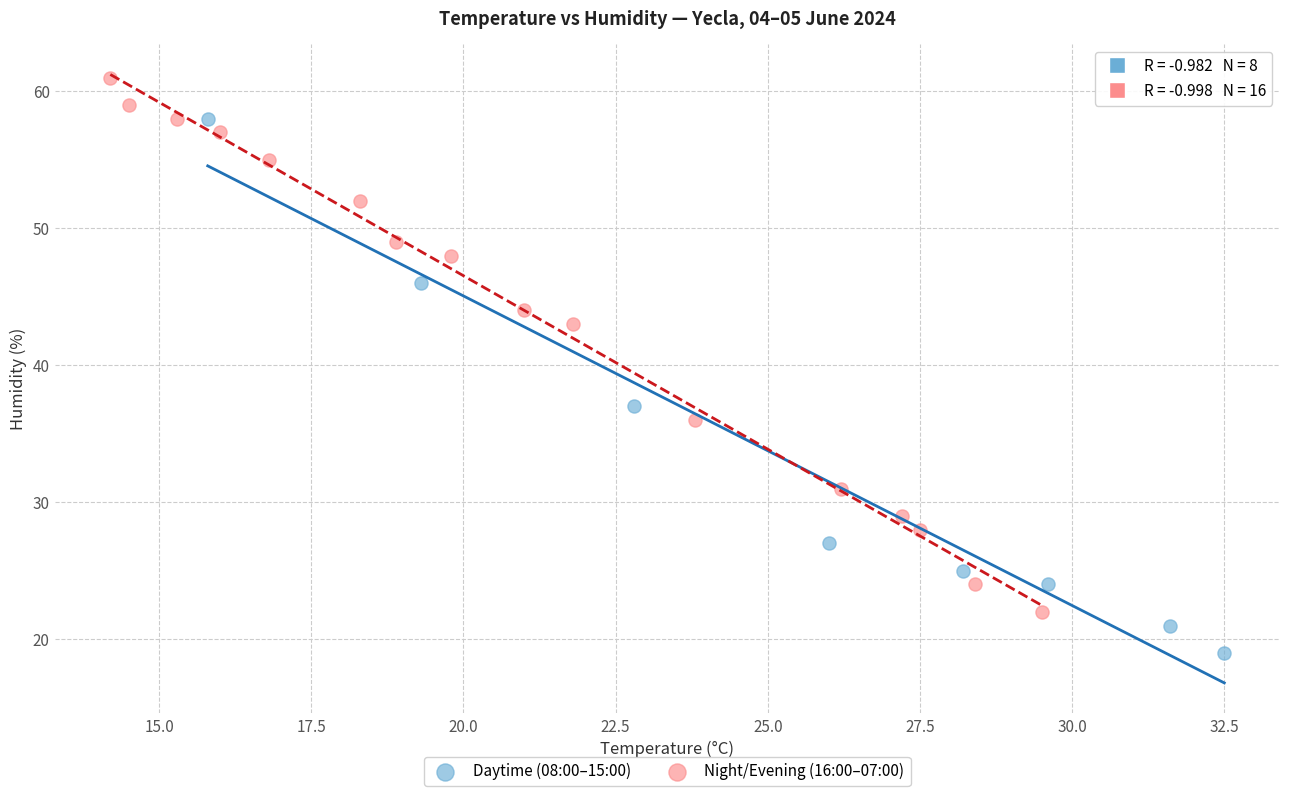

Which series reaches the minimum Y coordinate?

Daytime (08:00–15:00)